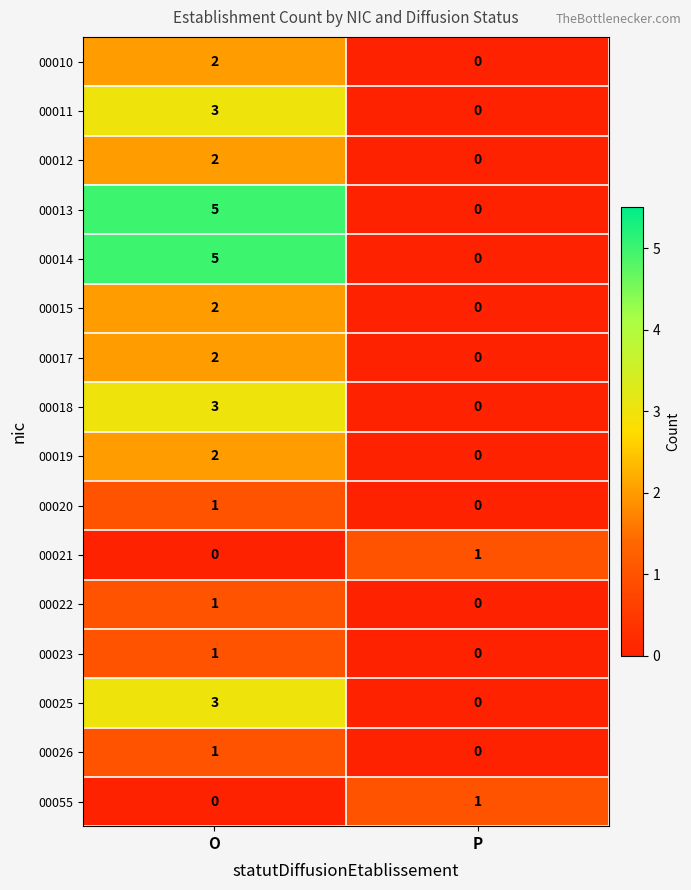

What is the difference between the 00018 values at O and P?

3